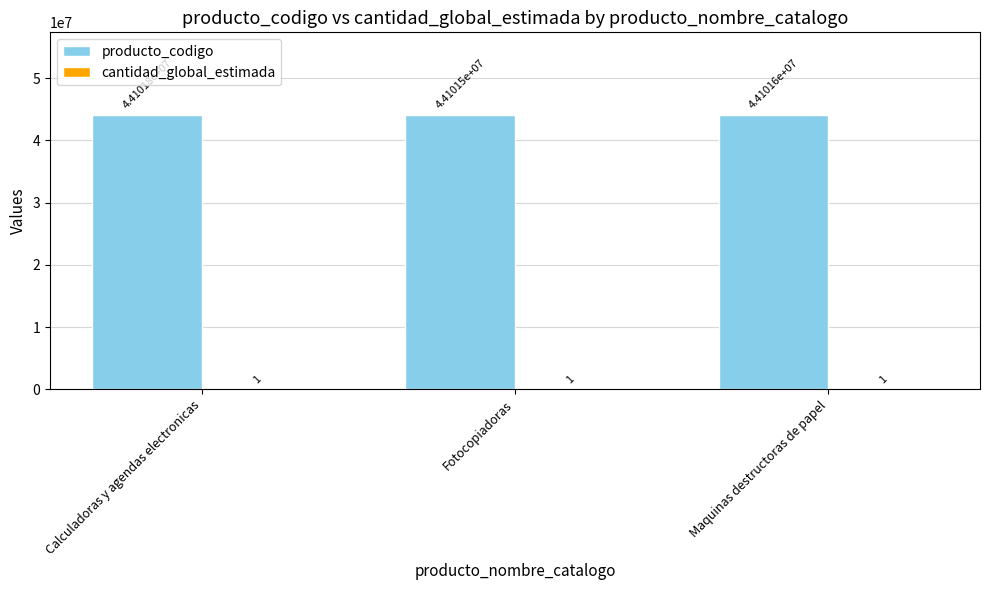

Which series has the largest total across all categories?

producto_codigo